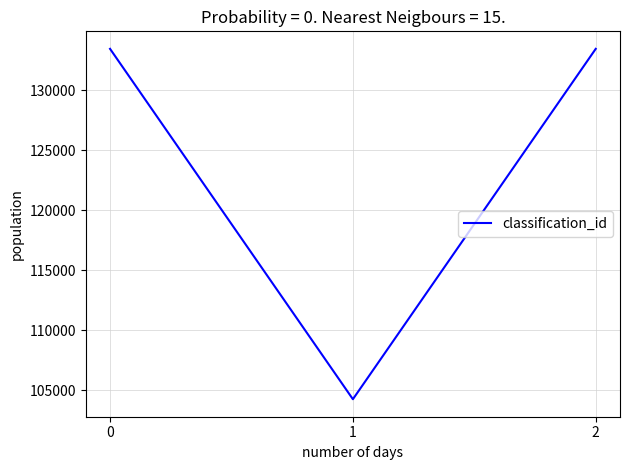

Count the number of categories in the chart.

3